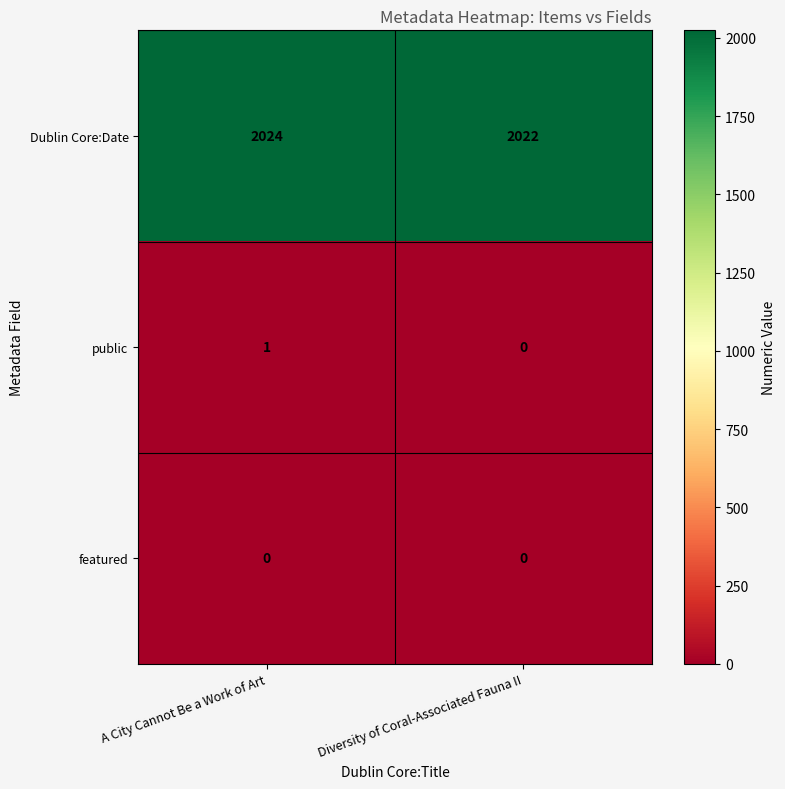

What is the sum of the Dublin Core:Date values at Diversity of Coral-Associated Fauna II and A City Cannot Be a Work of Art?

4046